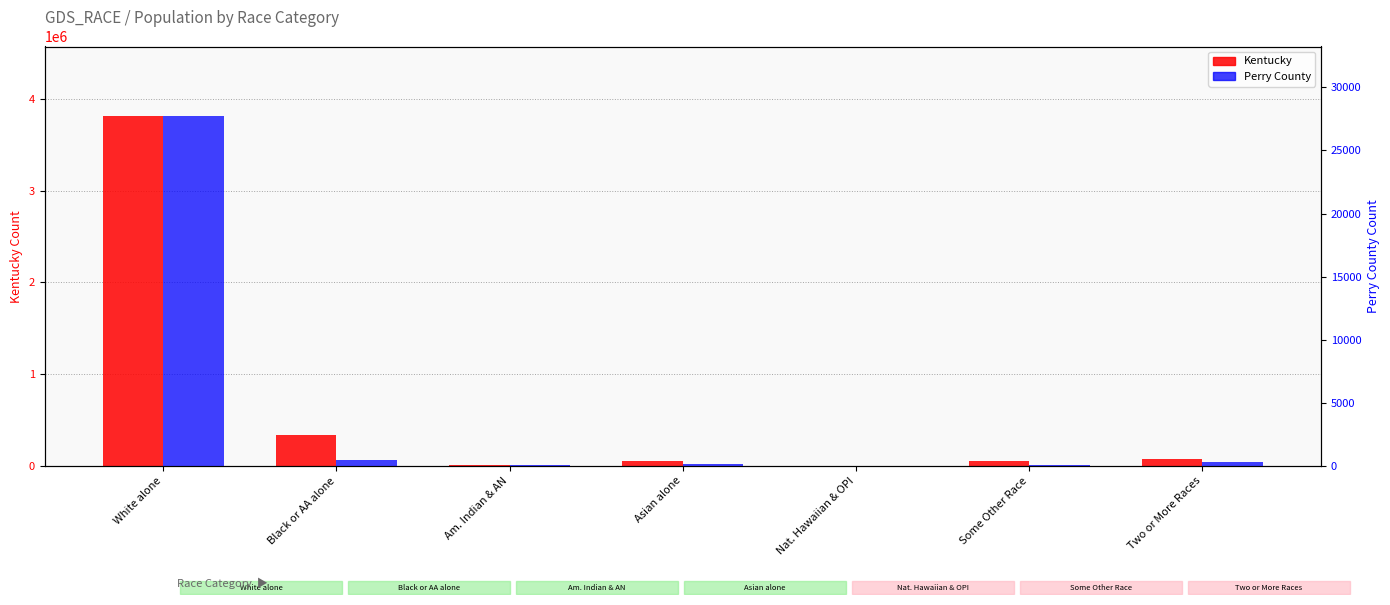

Is it true that Perry County equals 29 at Some Other Race?

False